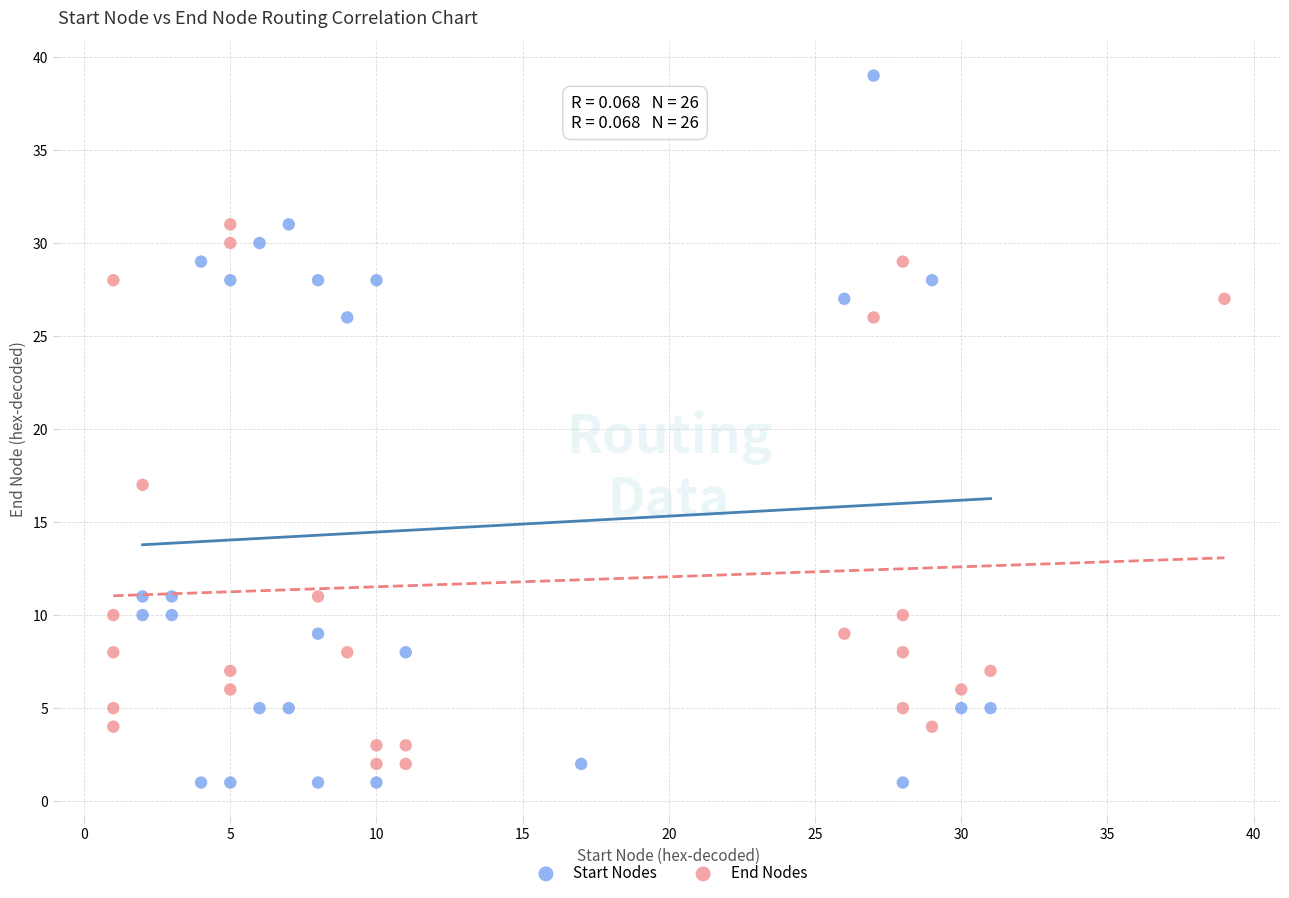

Which series has the widest spread of Y values?

Start Nodes